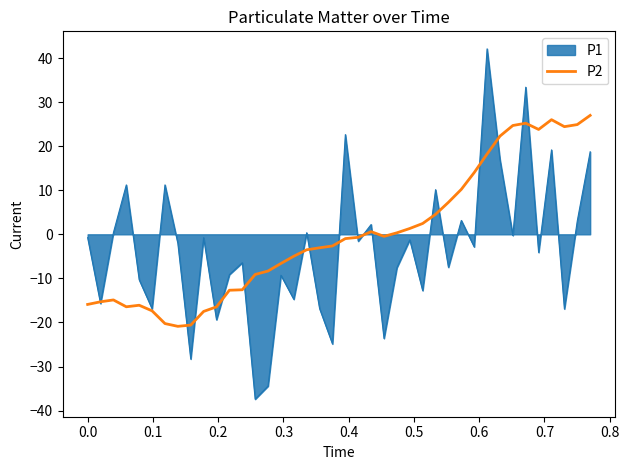

What is the minimum value for P2?

-20.9